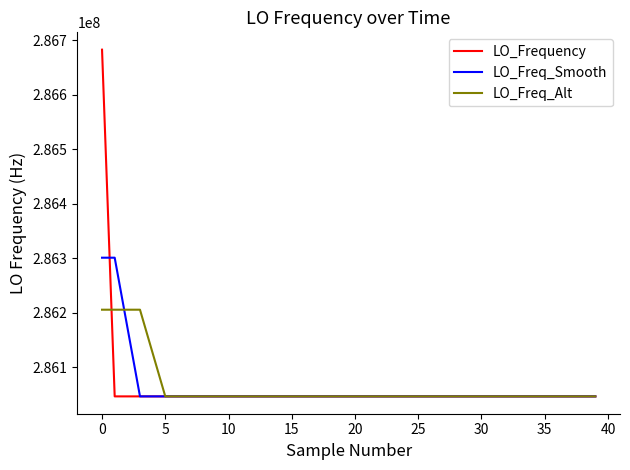

List the series in order of their peak value, lowest first.

LO_Freq_Alt, LO_Freq_Smooth, LO_Frequency